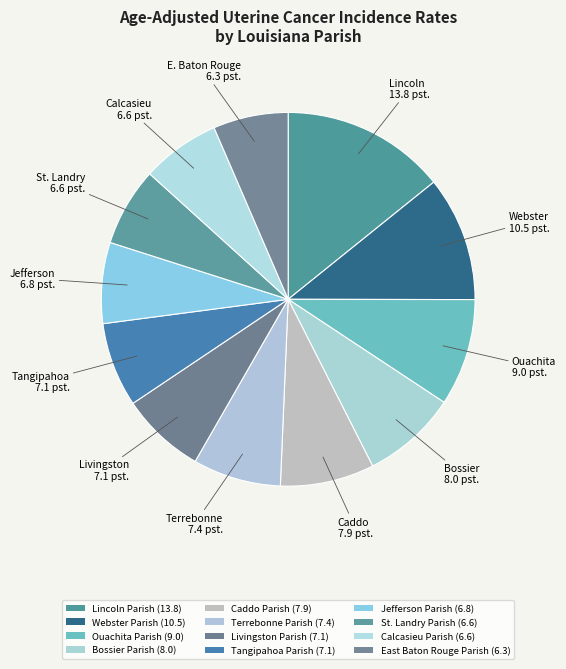

True or false: Webster Parish accounts for 11% of the total.

True